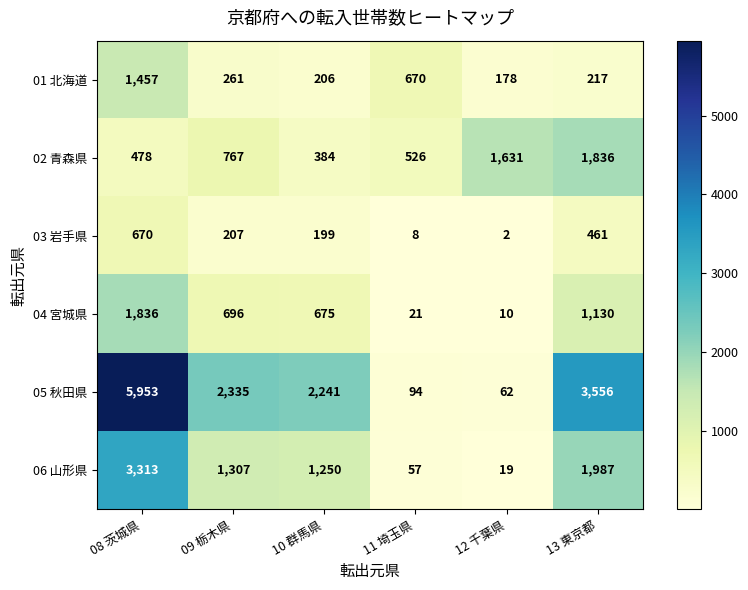

Which series changed the most between 10 群馬県 and 12 千葉県?

05 秋田県